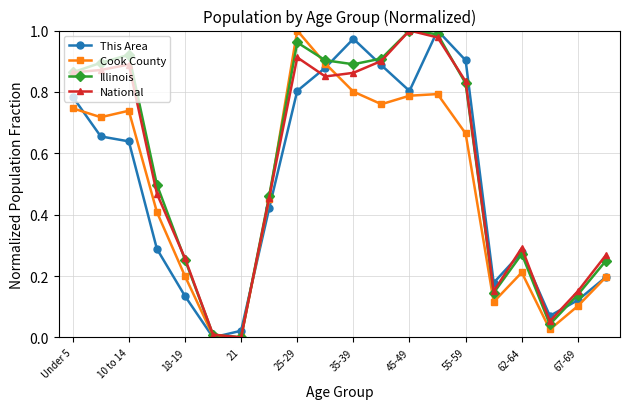

Does the chart have visible grid lines?

Yes